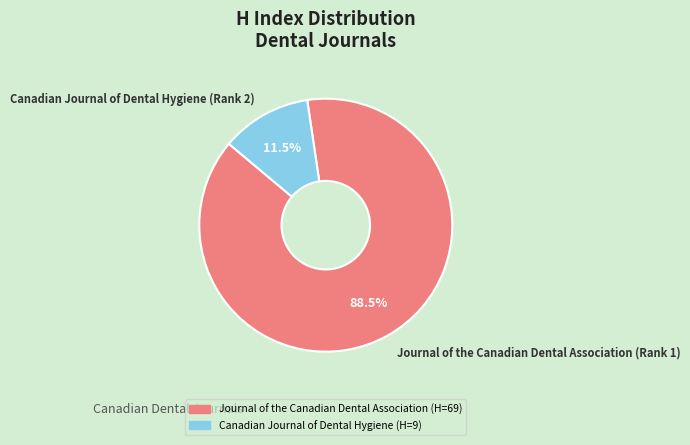

To the nearest percent, what is the combined percentage of Journal of the Canadian Dental Association (Rank 1) and Canadian Journal of Dental Hygiene (Rank 2)?

100%